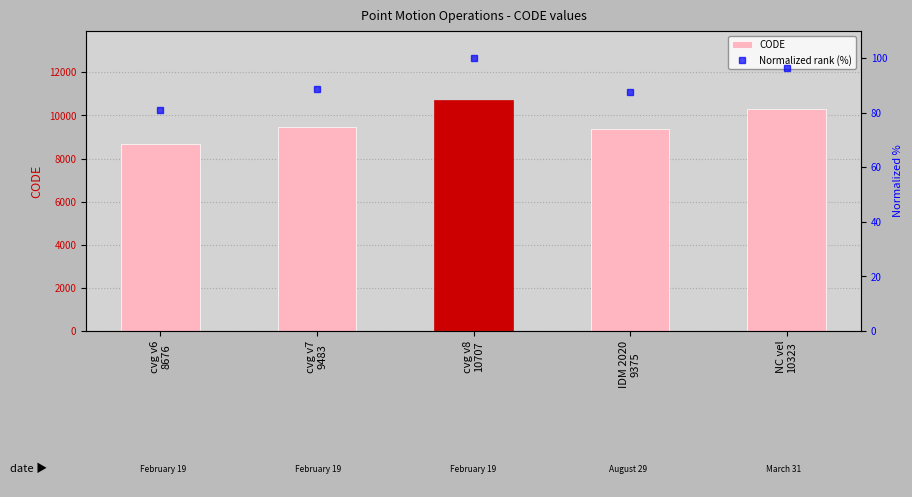

Which category has the highest value in the CODE series?

cvg v8
10707